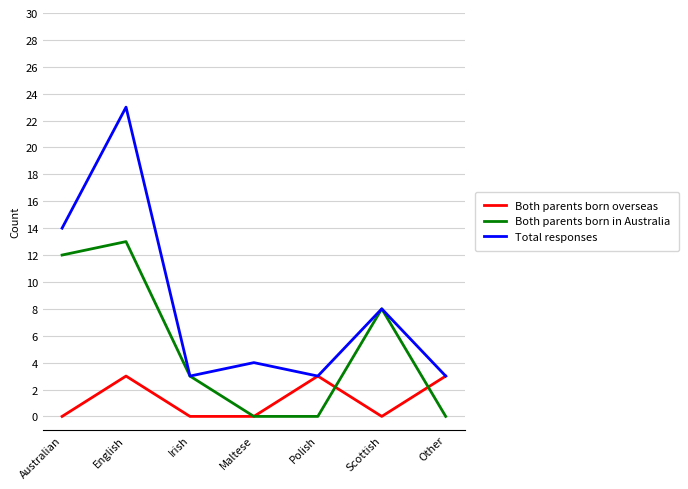

Rank the series by their maximum value, from lowest to highest.

Both parents born overseas, Both parents born in Australia, Total responses